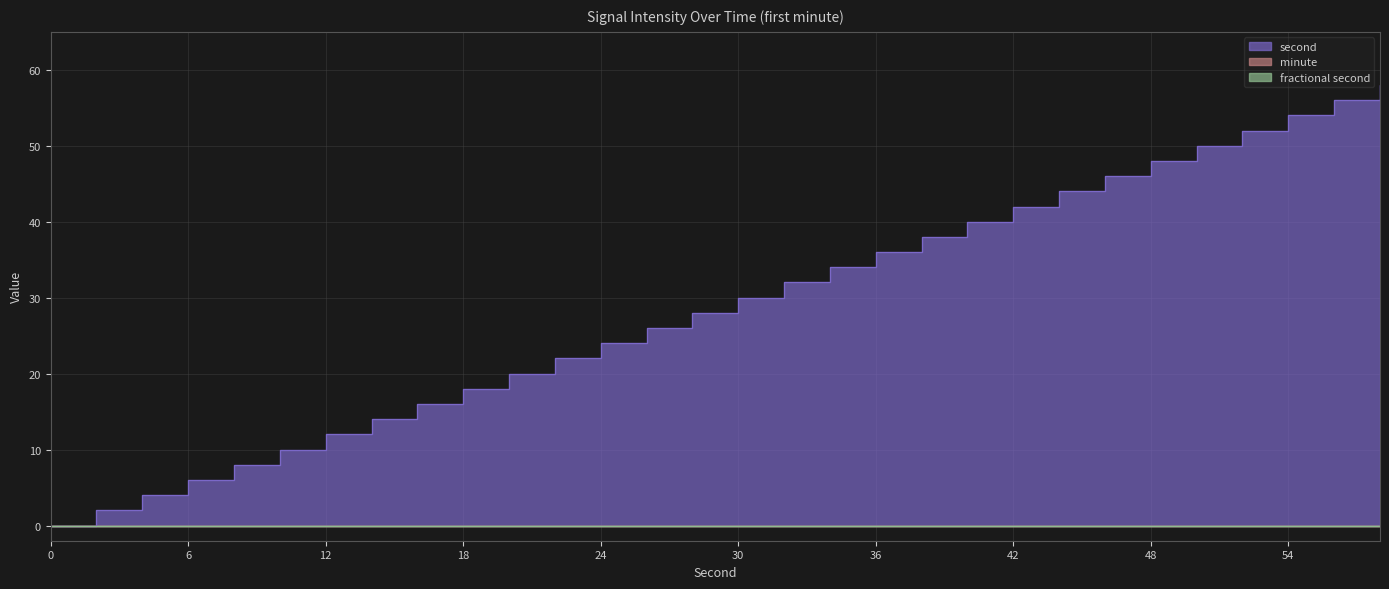

True or false: minute has a value of 0 at 20.

True